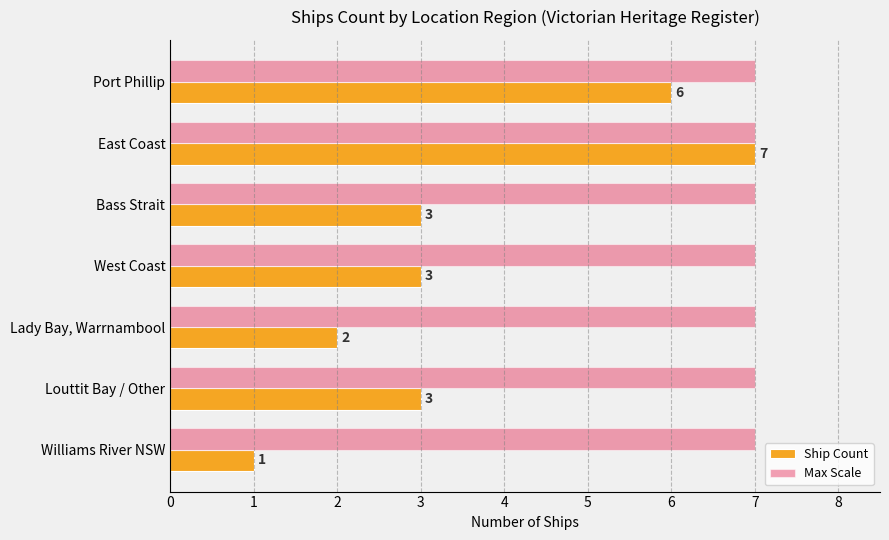

What is the total value across all series at Louttit Bay / Other?

10